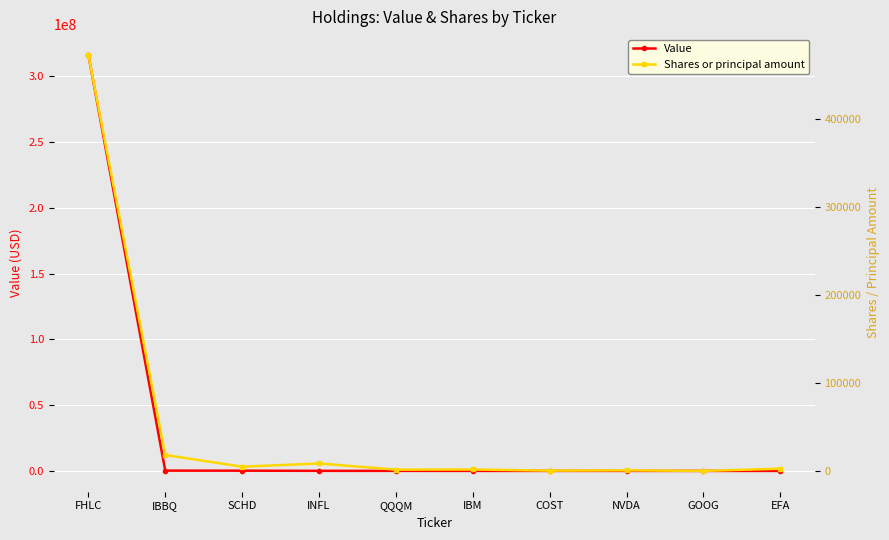

Reading left to right, what are all the values shown in this chart?

Value: FHLC=316092600	IBBQ=431000	SCHD=391000	INFL=267000	QQQM=247000	IBM=227000	COST=213000	NVDA=209000	GOOG=208000	EFA=206000
Shares or principal amount: FHLC=473000	IBBQ=18178	SCHD=4842	INFL=8567	QQQM=1510	IBM=1696	COST=375	NVDA=712	GOOG=72	EFA=2614